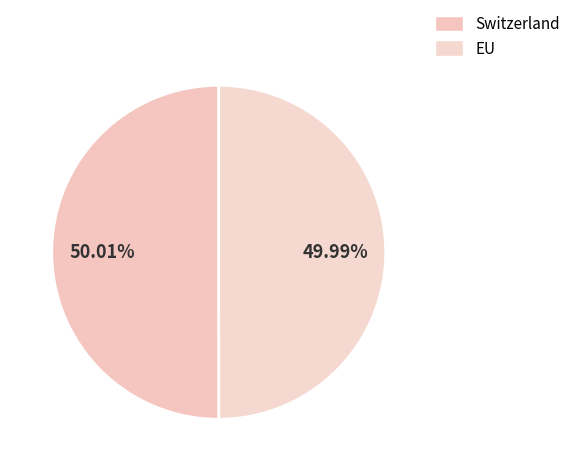

The Switzerland slice represents 50% of the pie. True or false?

True